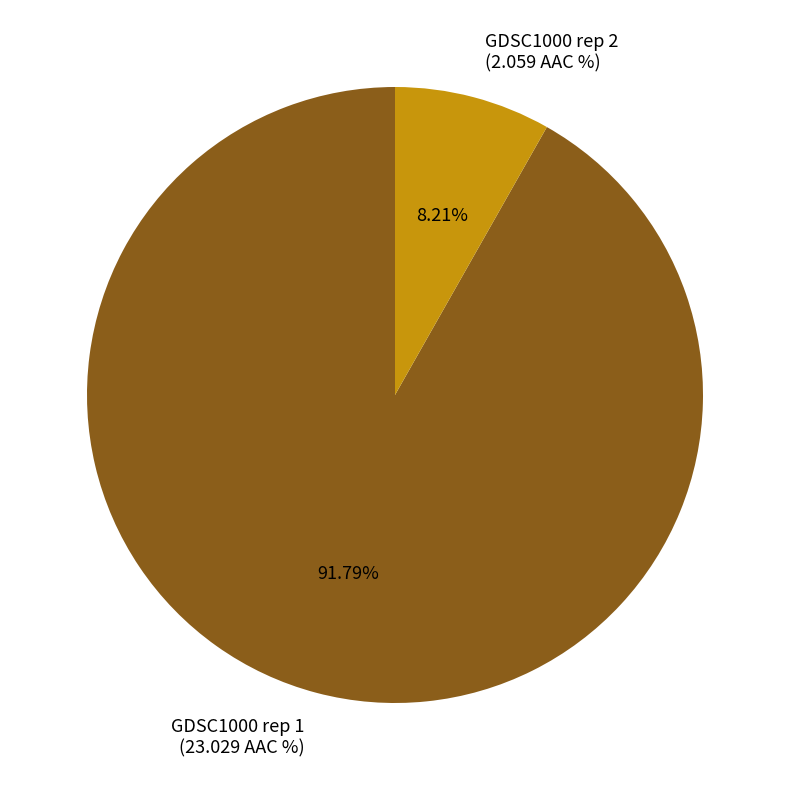

Is it true that GDSC1000 rep 1 is 86% of the pie?

False